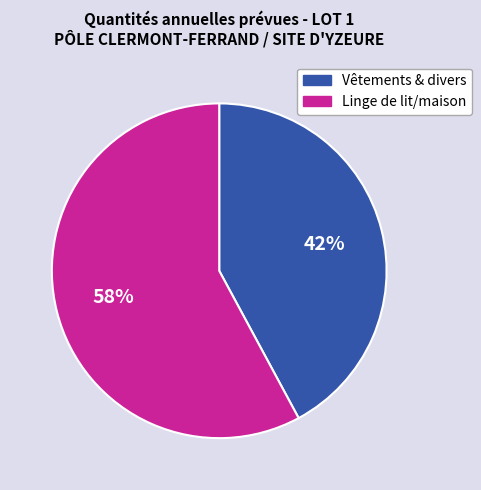

True or false: Vêtements & divers accounts for 42% of the total.

True